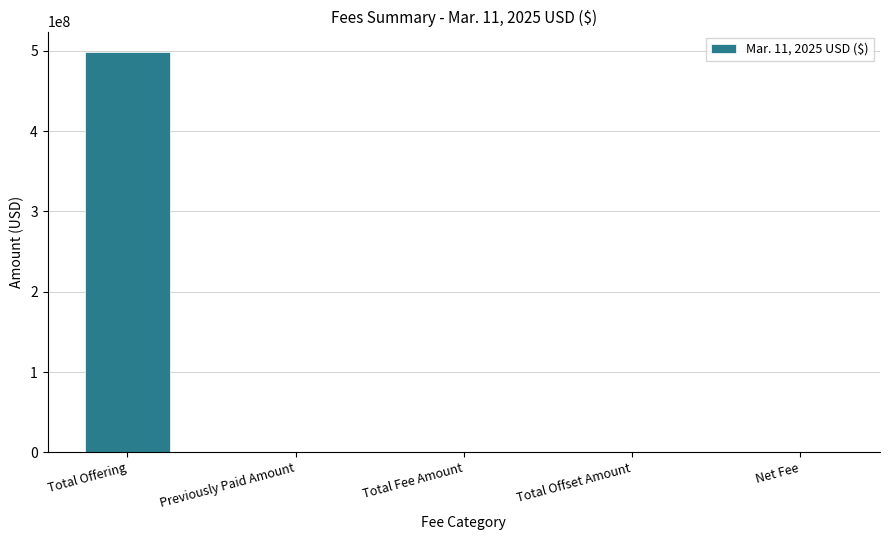

What is the sum of all values?

499302839.7